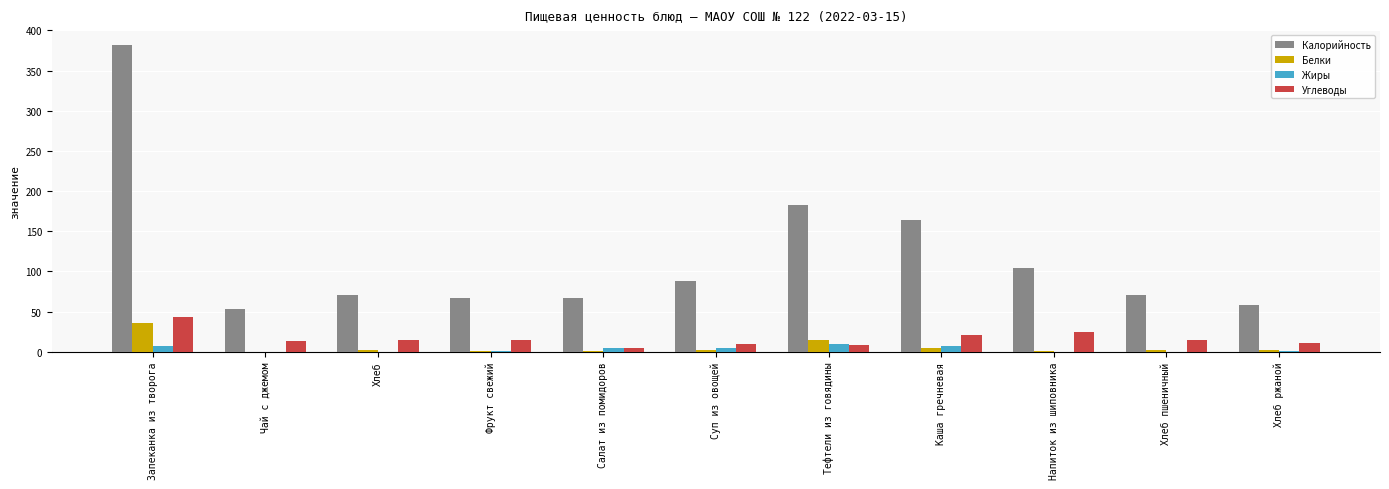

What is the sum of all Углеводы values?

181.0